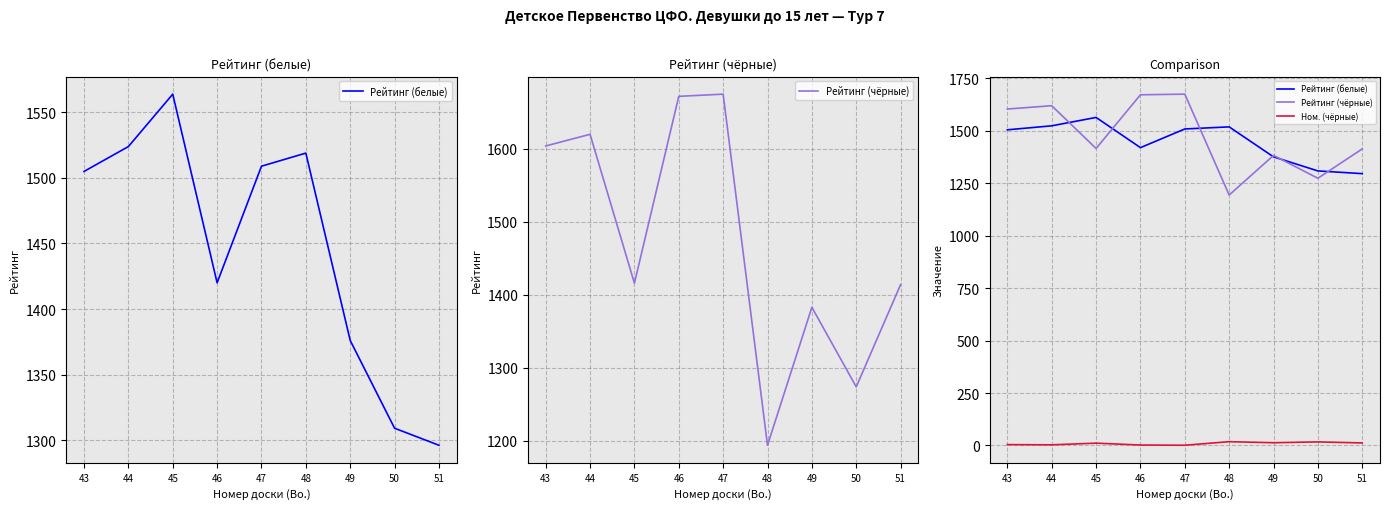

Is this an area chart (filled region under the line)?

No